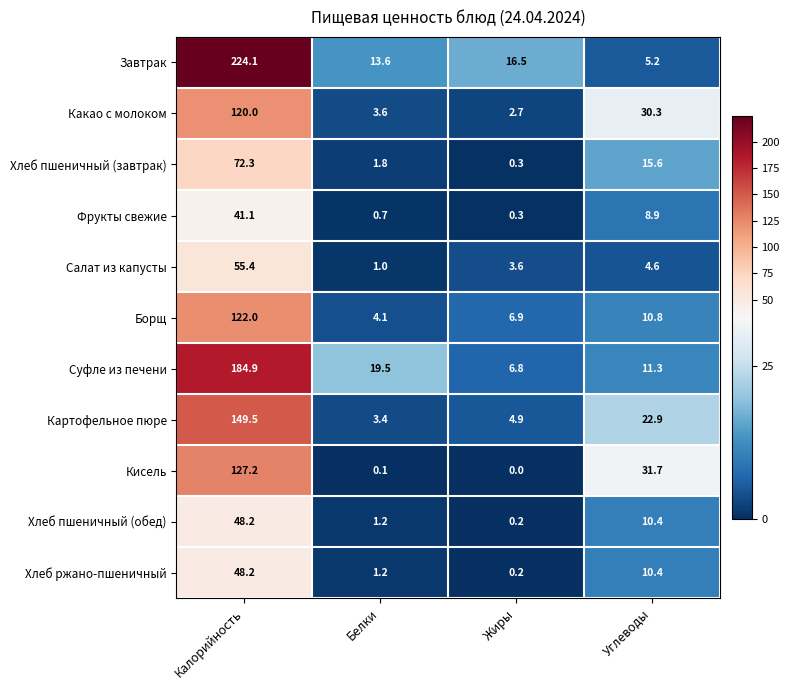

What is the difference between the maximum and minimum values in the Какао с молоком series?

117.3